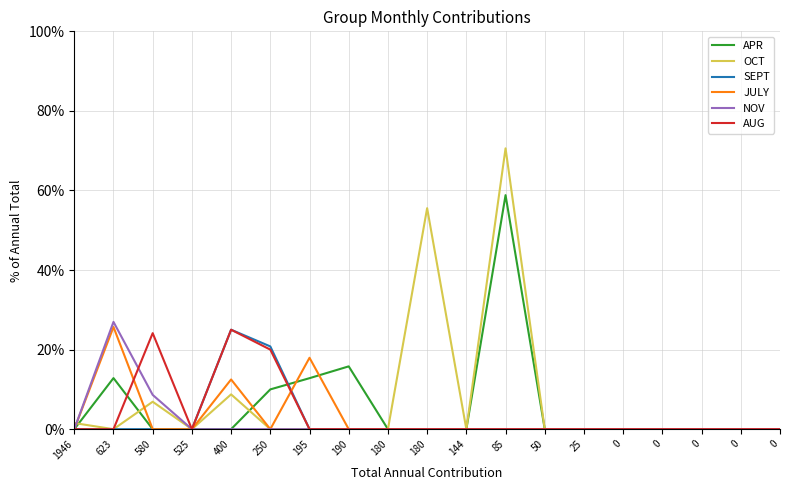

What are all the series names shown in the legend?

APR, OCT, SEPT, JULY, NOV, AUG